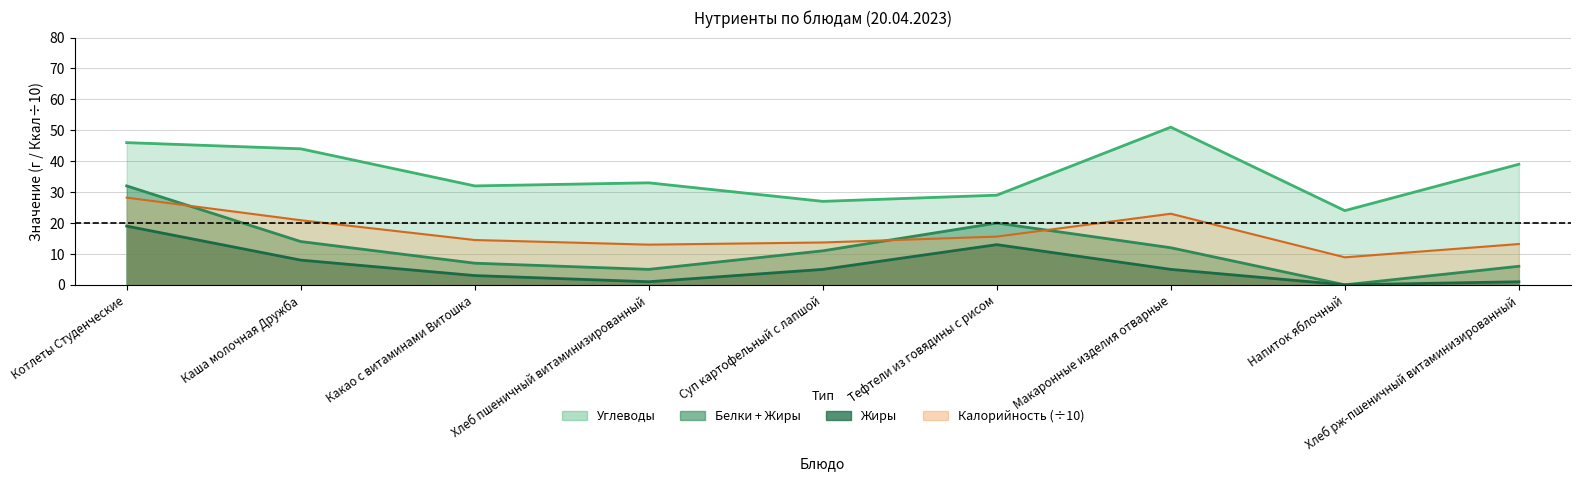

Where is Калорийность nearest to the value 18?

Тефтели из говядины с рисом